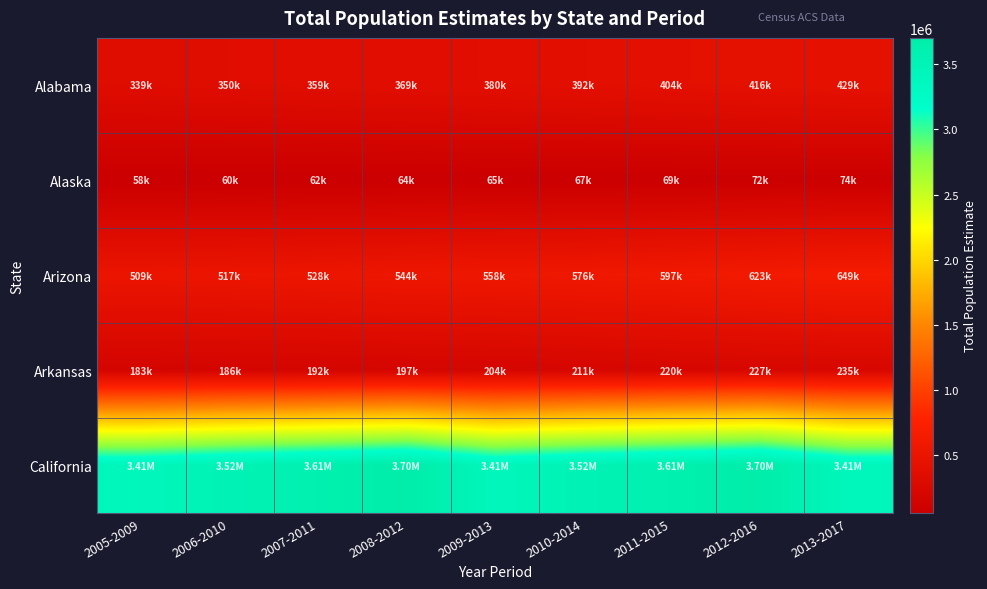

At 2005-2009, list the series in order from largest to smallest.

California, Arizona, Alabama, Arkansas, Alaska